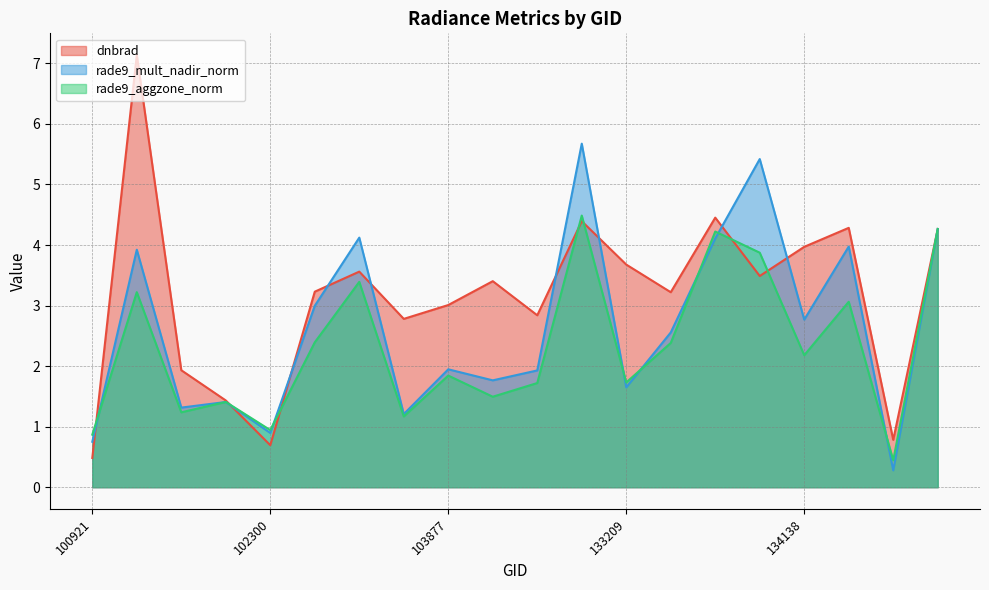

At how many categories does at least one series exceed 1?

17